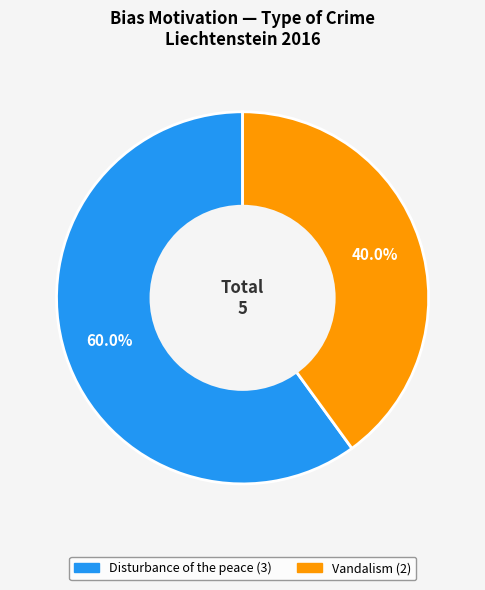

Rank the categories by value from lowest to highest.

Vandalism, Disturbance of the peace